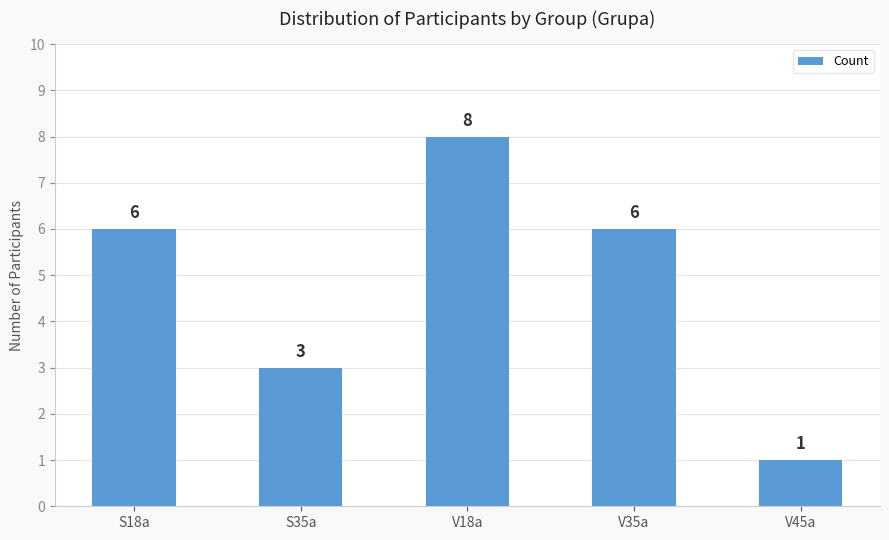

What is the label of the 4th bar from the left?

V35a